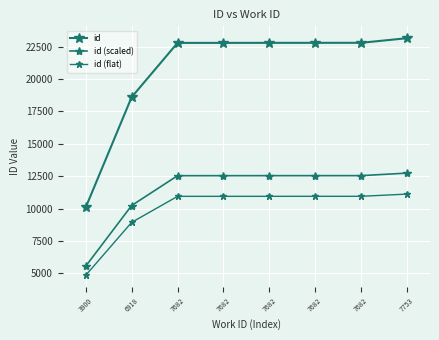

How many categories are shown in the chart?

8